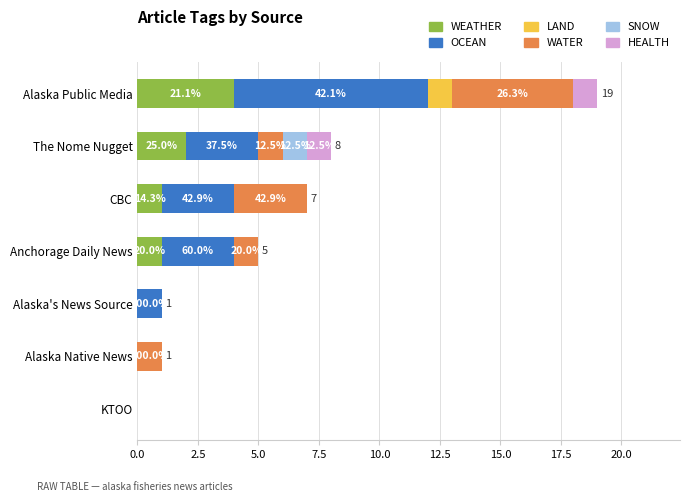

Count the HEALTH values in the range 0 to 1.

7